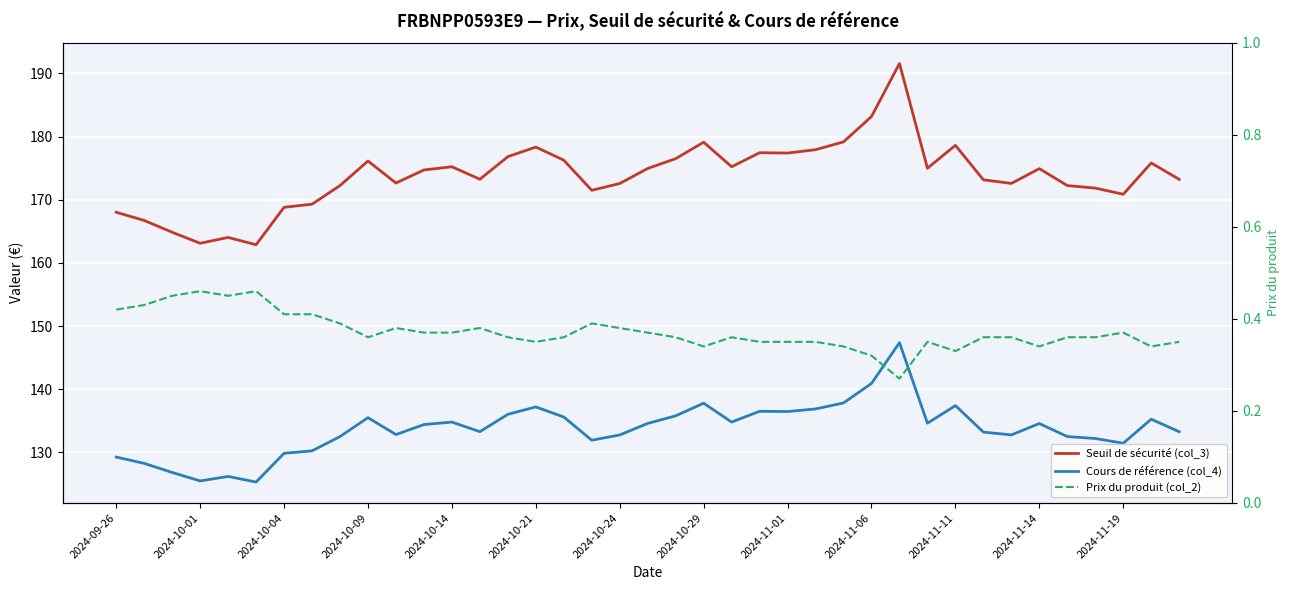

Which series has the largest range (max minus min)?

Seuil de sécurité (col_3)